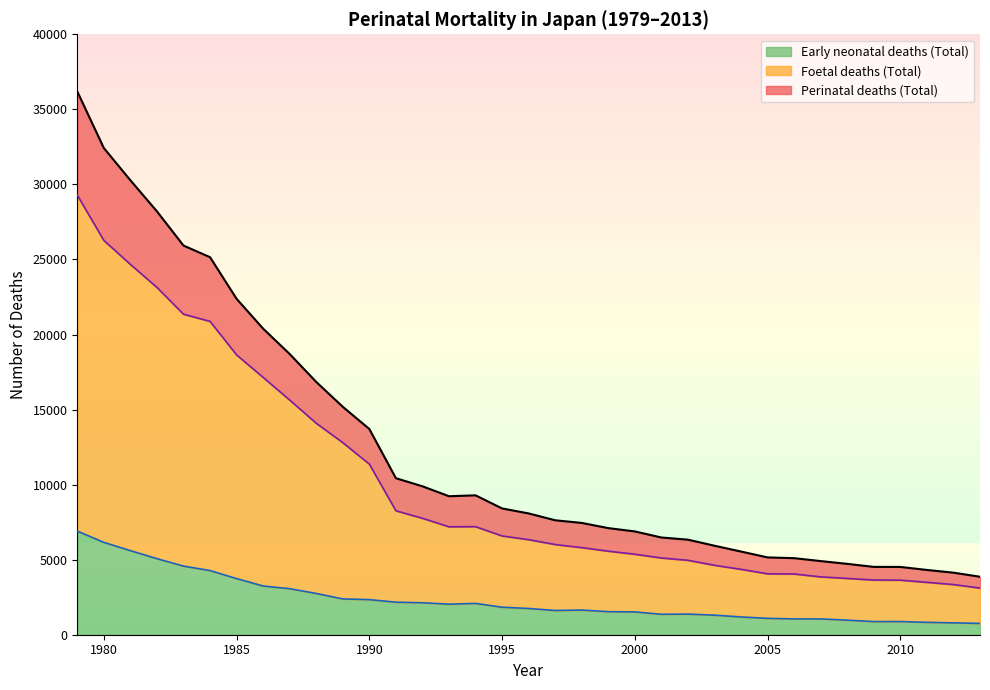

What are all the series names shown in the legend?

Perinatal deaths (Total), Foetal deaths (Total), Early neonatal deaths (Total)